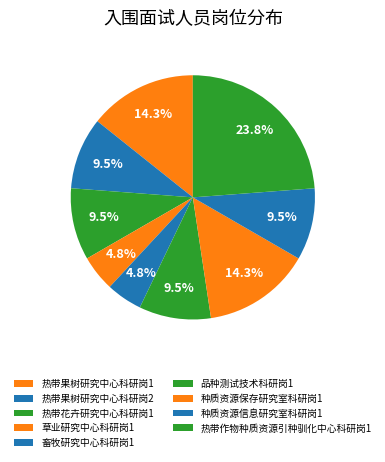

What is the smallest slice in the pie chart?

草业研究中心科研岗1